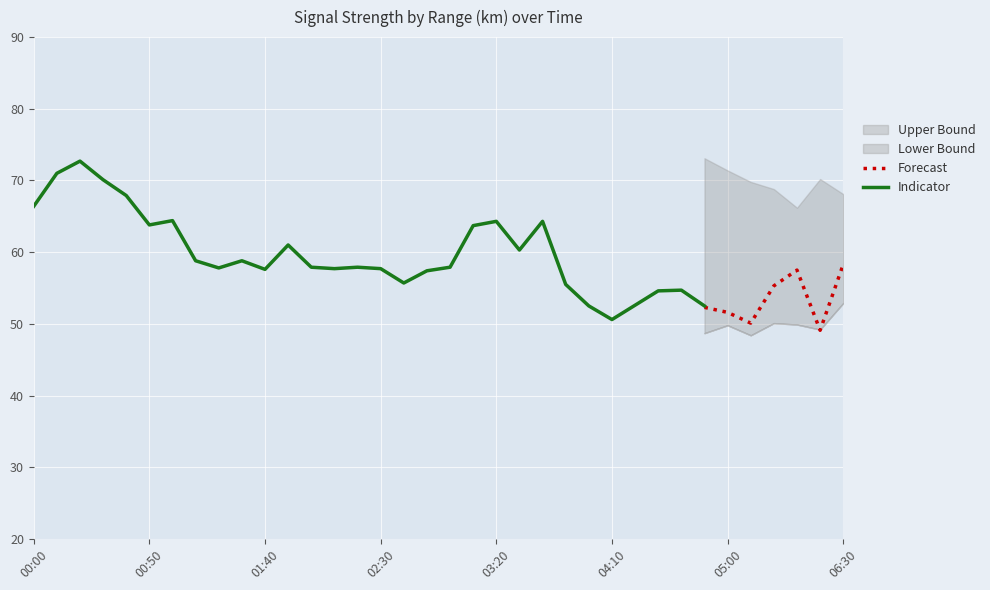

At which label does 8.842 first exceed 65?

00:10